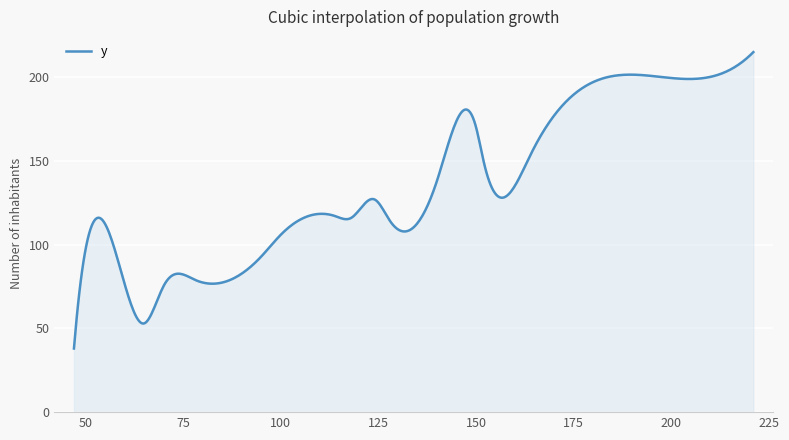

True or false: the data has more than 1 interior local peaks.

True